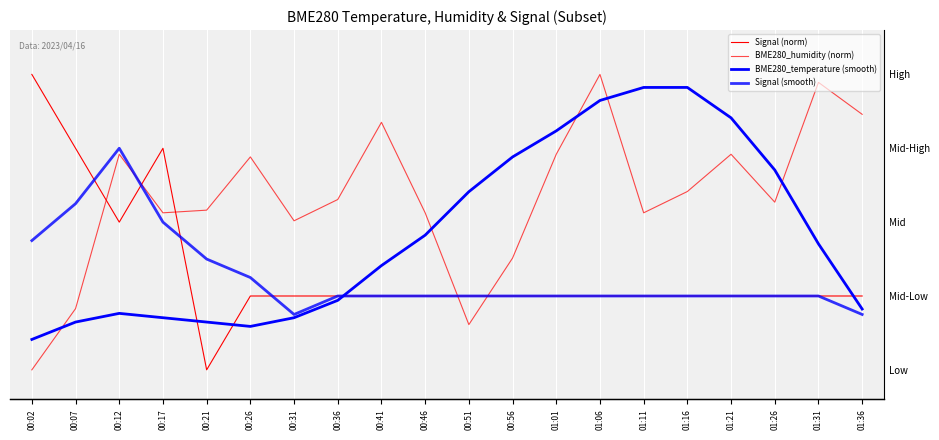

What position from the right is 00:56?

9